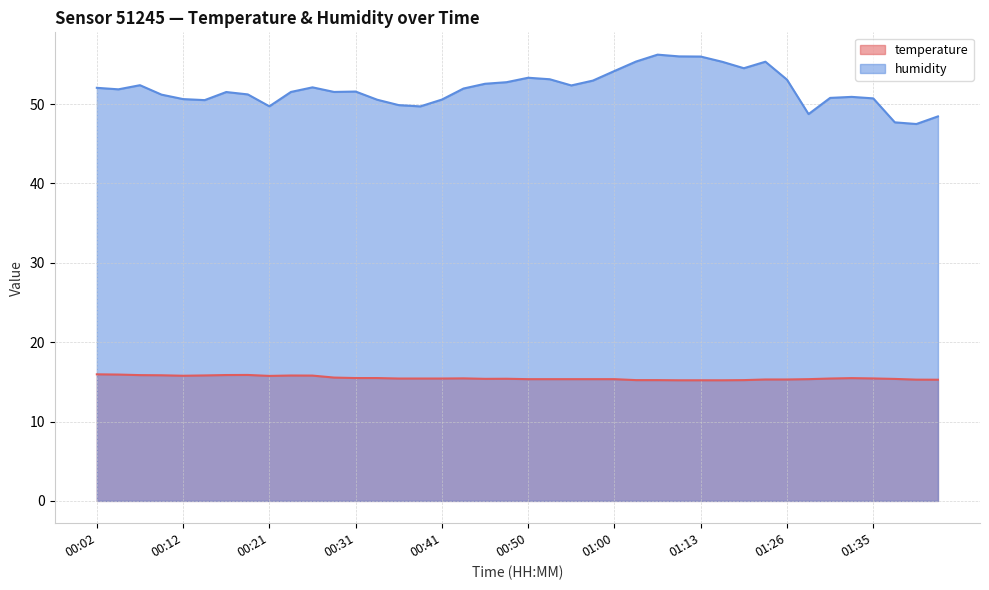

How many lines are shown in the chart?

2